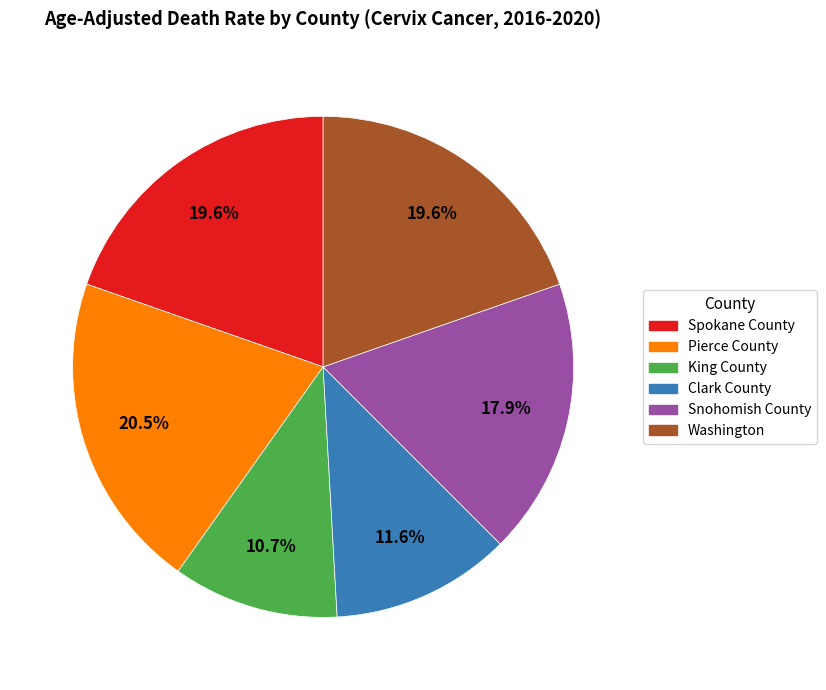

To the nearest percent, what is the average slice percentage?

17%